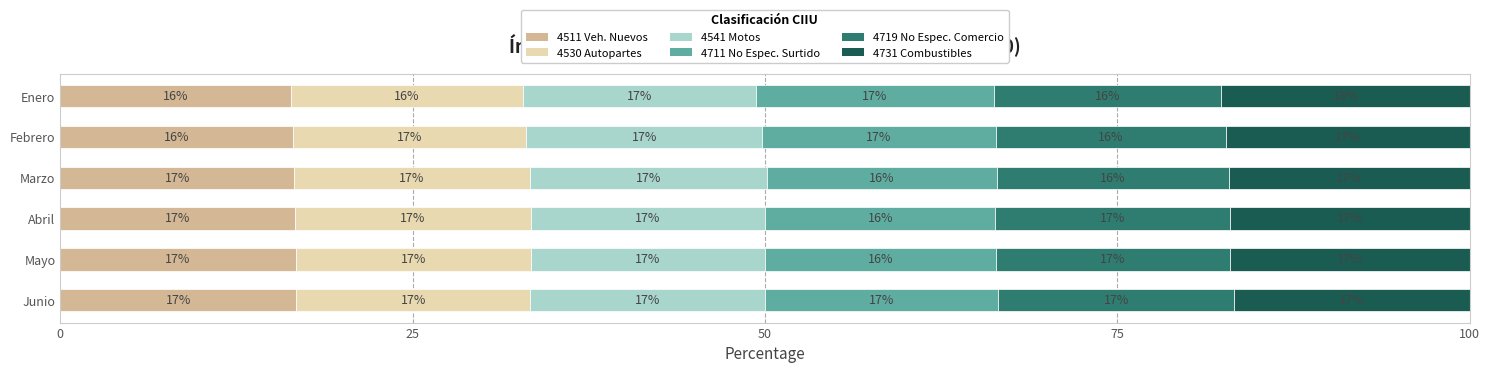

What is the total value across all series at Marzo?

100.0